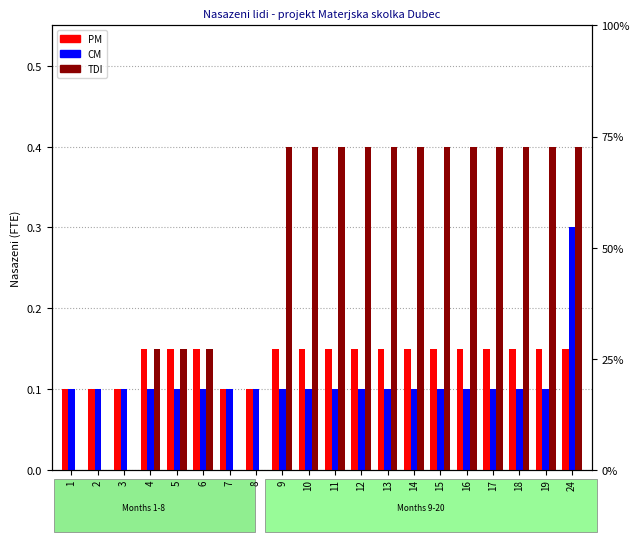

What is the sum of all PM values?

2.8